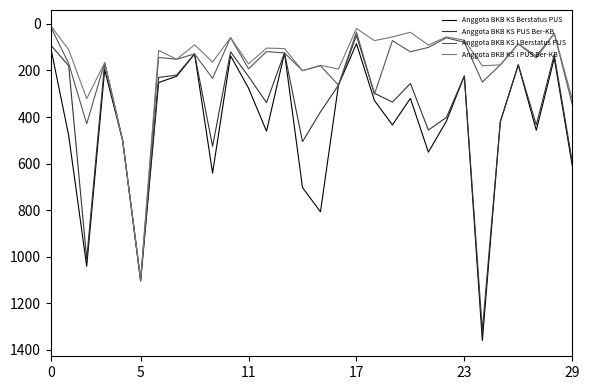

What is the greatest value displayed?

1360